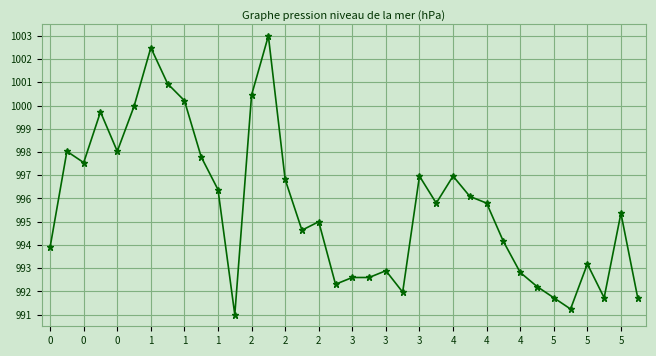

How many data points does each series have?

36